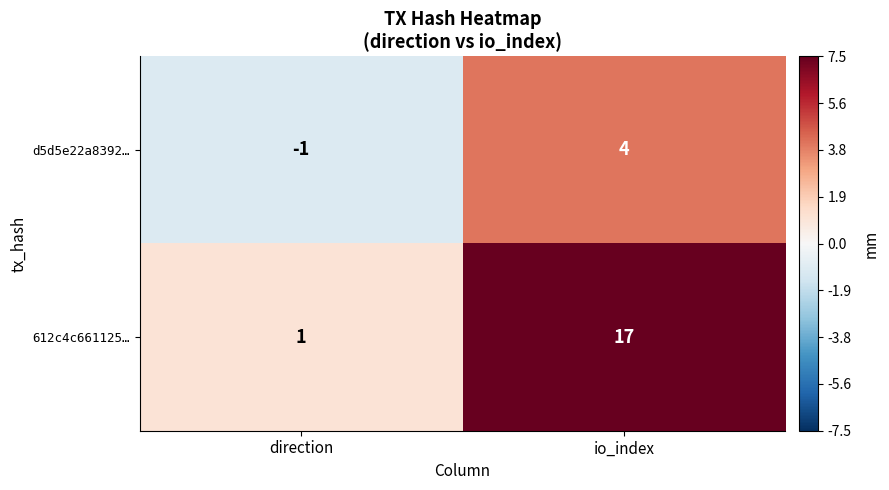

Is it true that d5d5e22a8392… equals 4 at io_index?

True